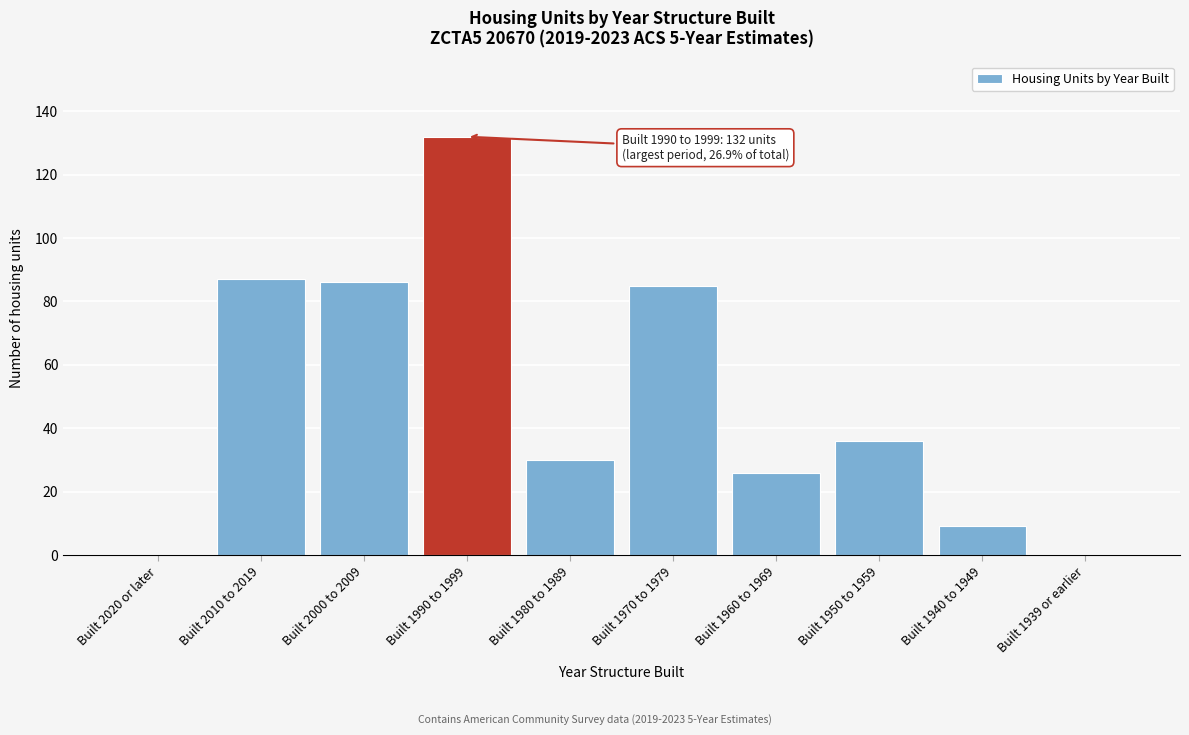

Reading left to right, what are all the values shown in this chart?

Built 2020 or later=0	Built 2010 to 2019=87	Built 2000 to 2009=86	Built 1990 to 1999=132	Built 1980 to 1989=30	Built 1970 to 1979=85	Built 1960 to 1969=26	Built 1950 to 1959=36	Built 1940 to 1949=9	Built 1939 or earlier=0